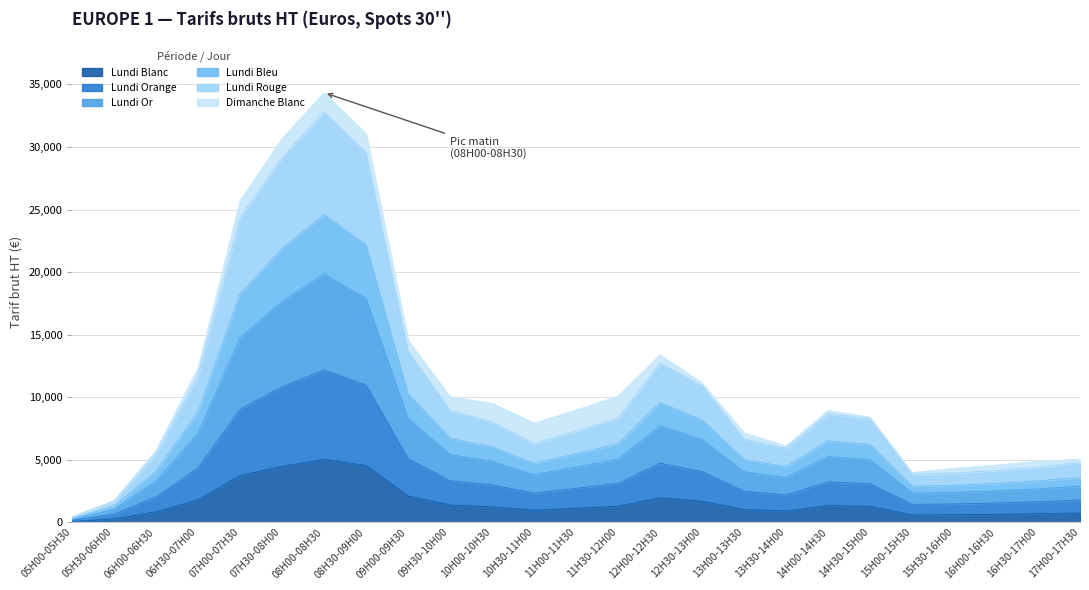

Rank the categories by Lundi Orange value from highest to lowest.

08H00-08H30, 08H30-09H00, 07H30-08H00, 07H00-07H30, 09H00-09H30, 12H00-12H30, 06H30-07H00, 12H30-13H00, 09H30-10H00, 14H00-14H30, 11H30-12H00, 14H30-15H00, 10H00-10H30, 11H00-11H30, 13H00-13H30, 10H30-11H00, 13H30-14H00, 06H00-06H30, 17H00-17H30, 16H30-17H00, 16H00-16H30, 15H30-16H00, 15H00-15H30, 05H30-06H00, 05H00-05H30